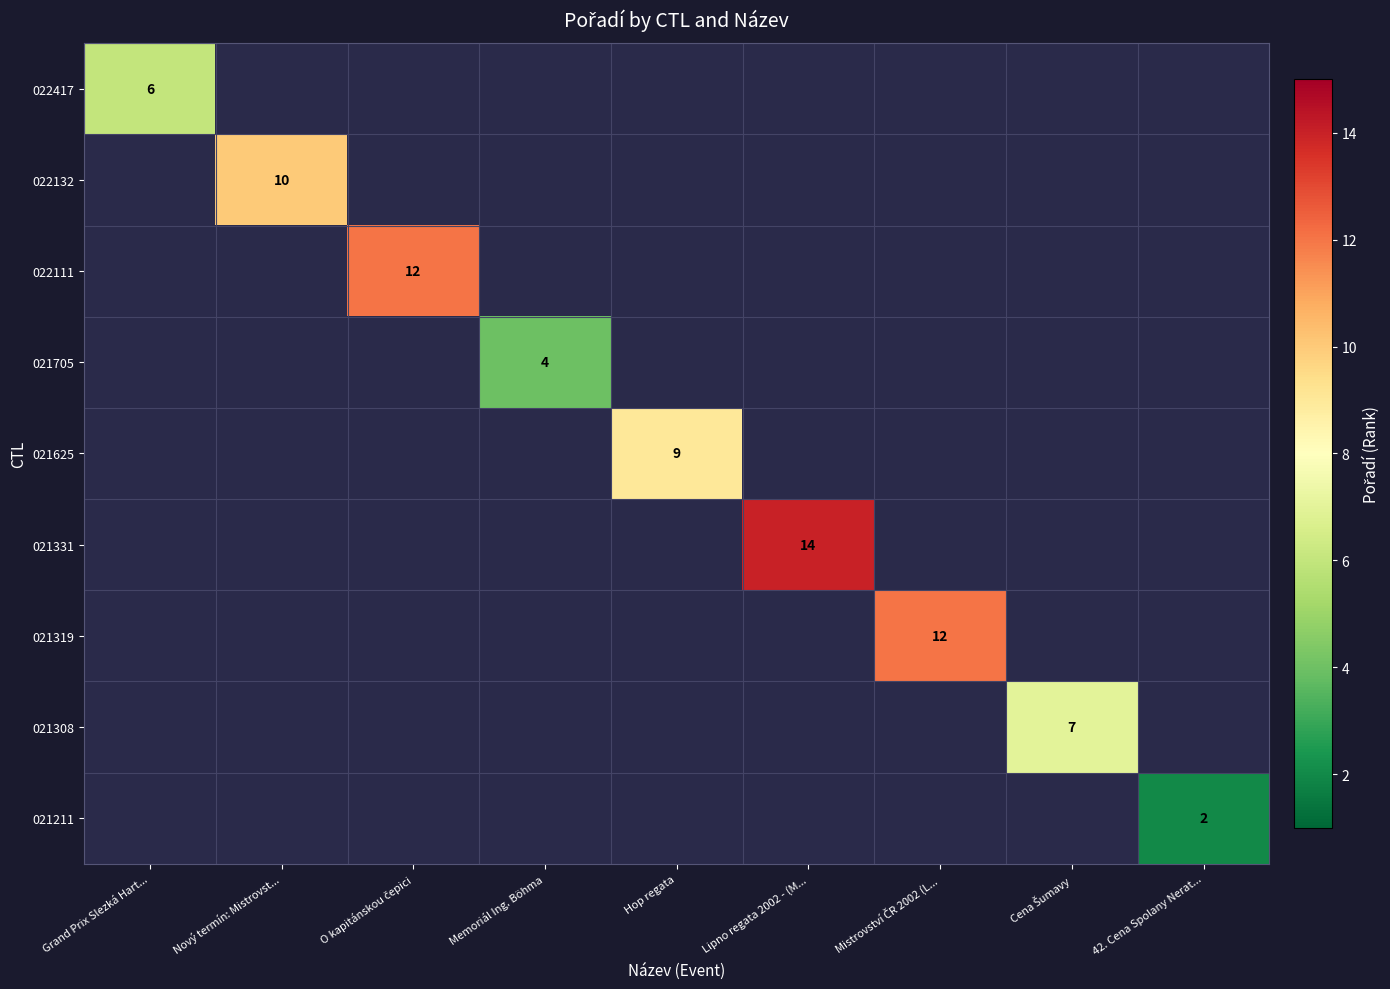

The value of 021625 at Hop regata is 6. True or false?

False